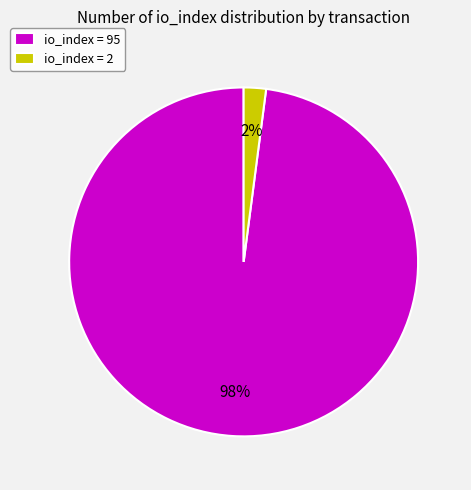

How many segments does this pie chart have?

2